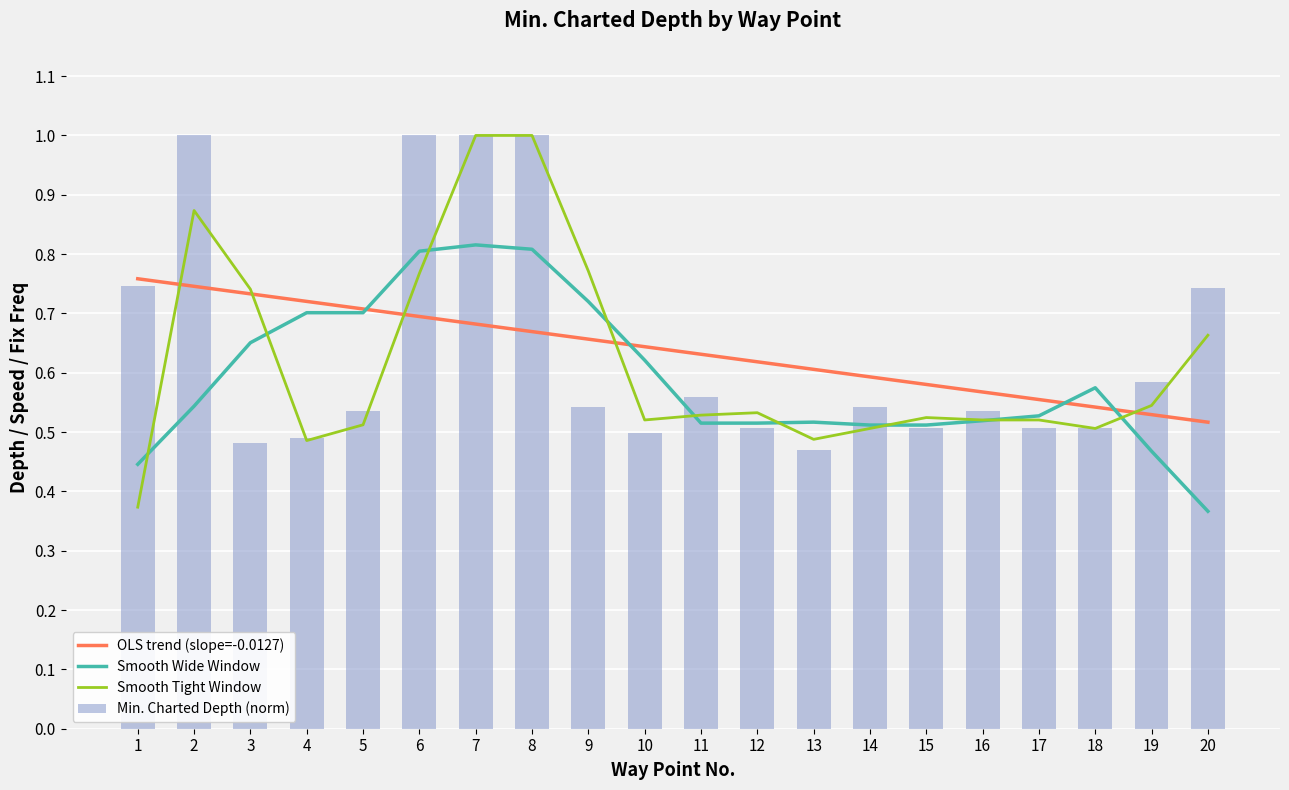

Rank the categories by Smooth Tight Window value from highest to lowest.

7, 8, 2, 9, 6, 3, 20, 19, 12, 11, 15, 10, 16, 17, 5, 14, 18, 13, 4, 1